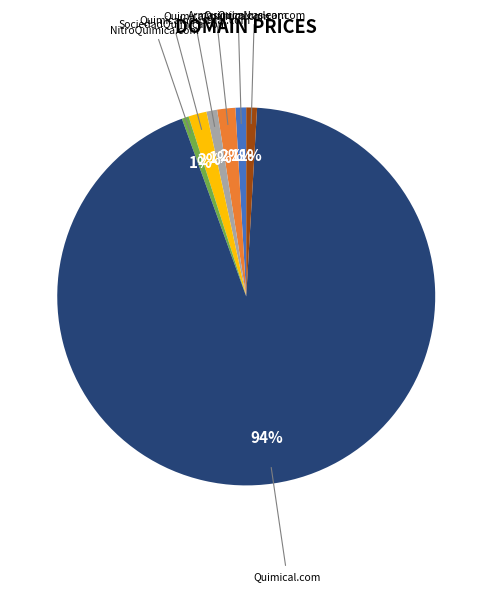

Is there a majority slice in this chart?

Yes